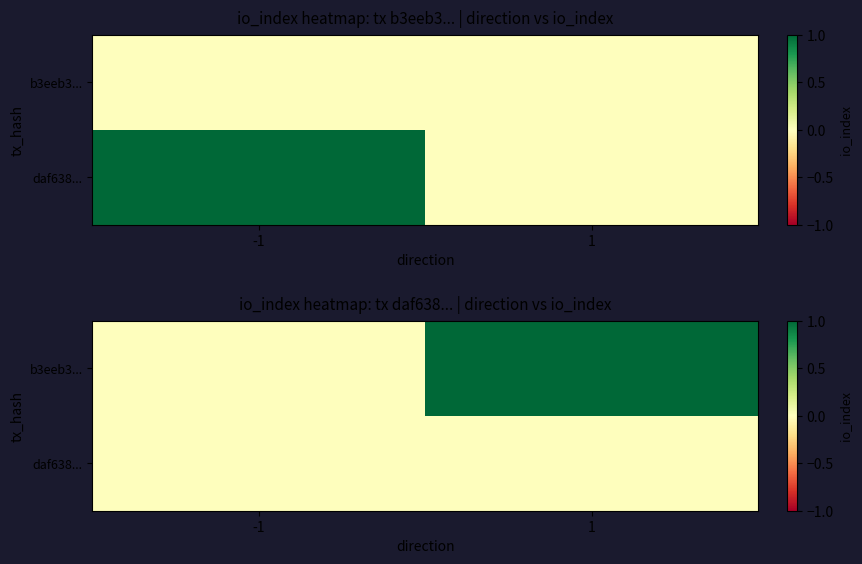

At which category is the sum across all series the highest?

1